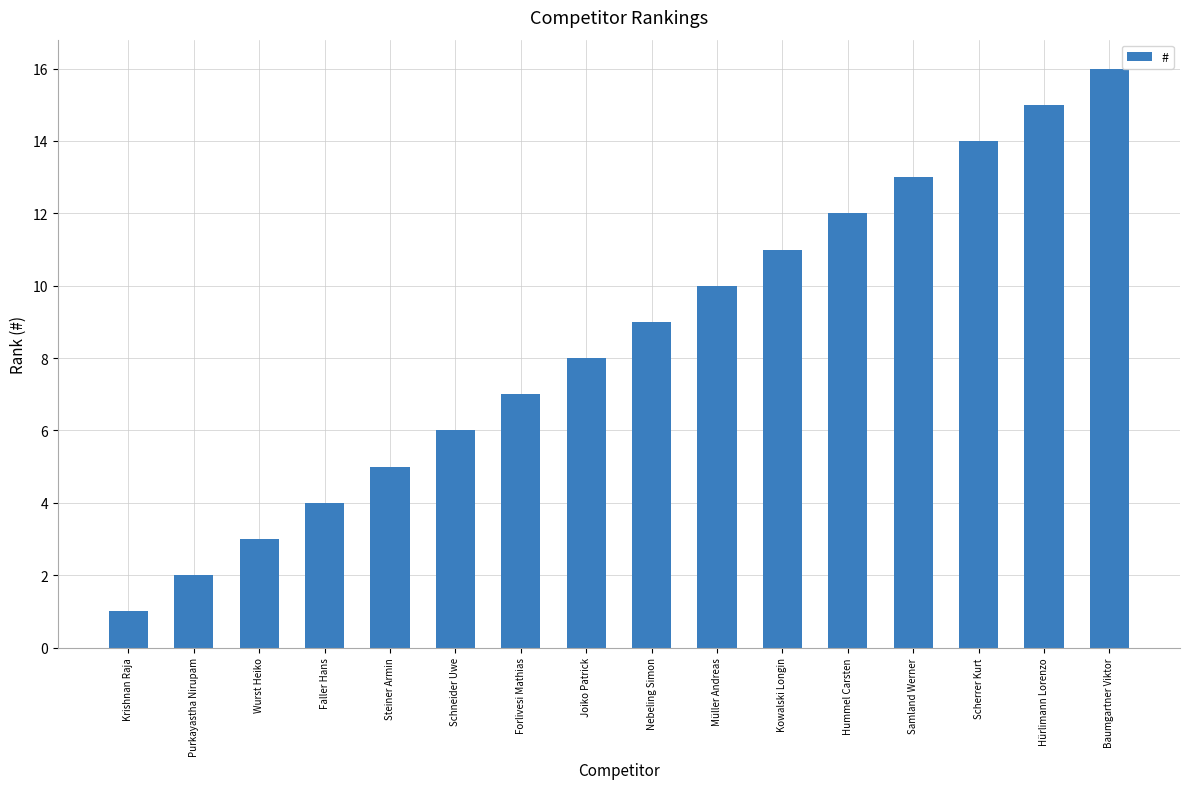

At which label is the value closest to 8?

Joiko Patrick